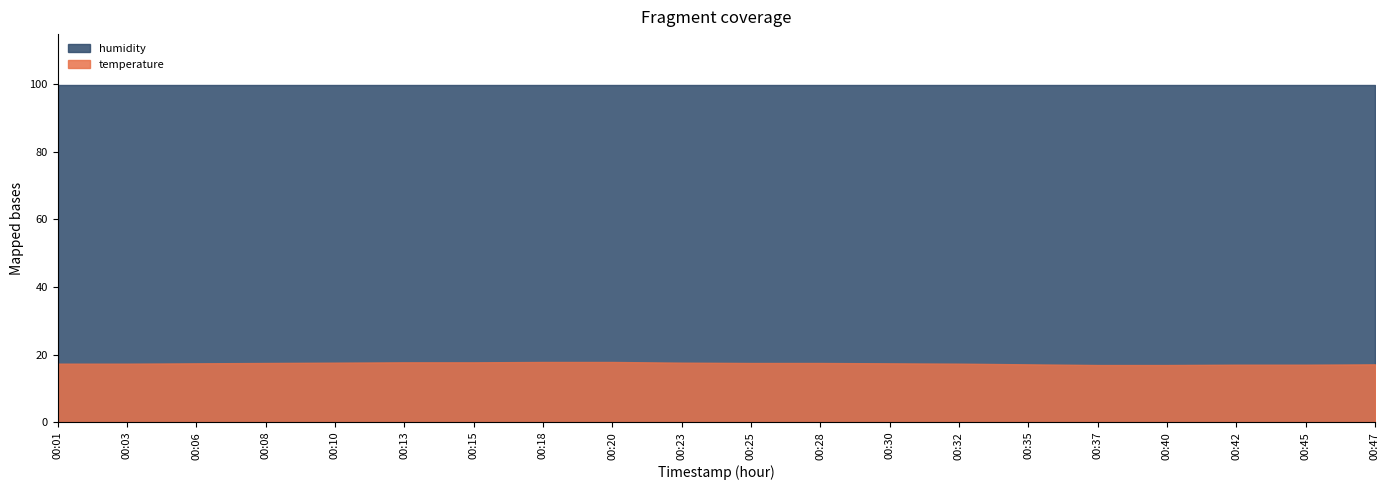

True or false: humidity has more than 2 points higher than both neighbors.

False